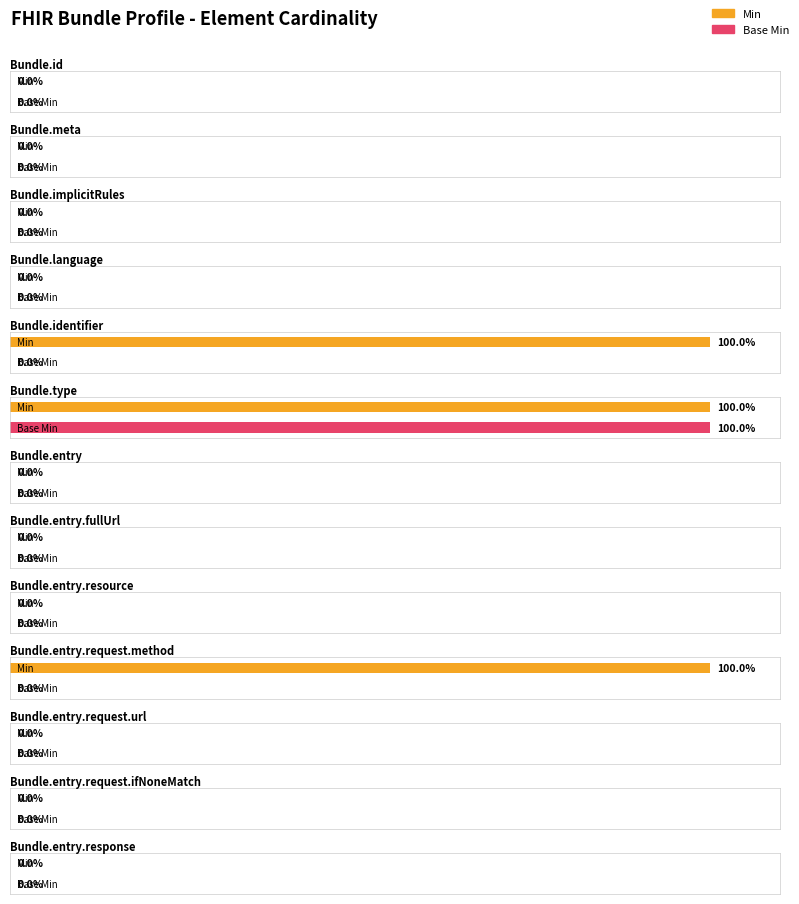

What position from the left is Bundle.meta?

2